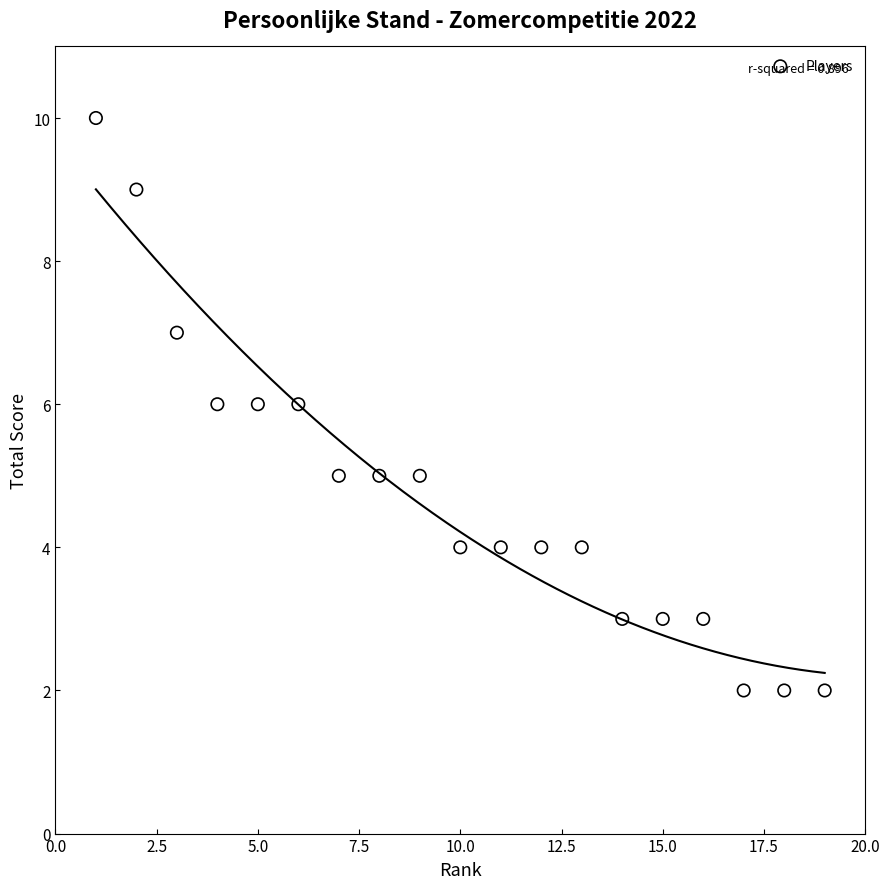

What is the range of Y values (max minus min)?

8